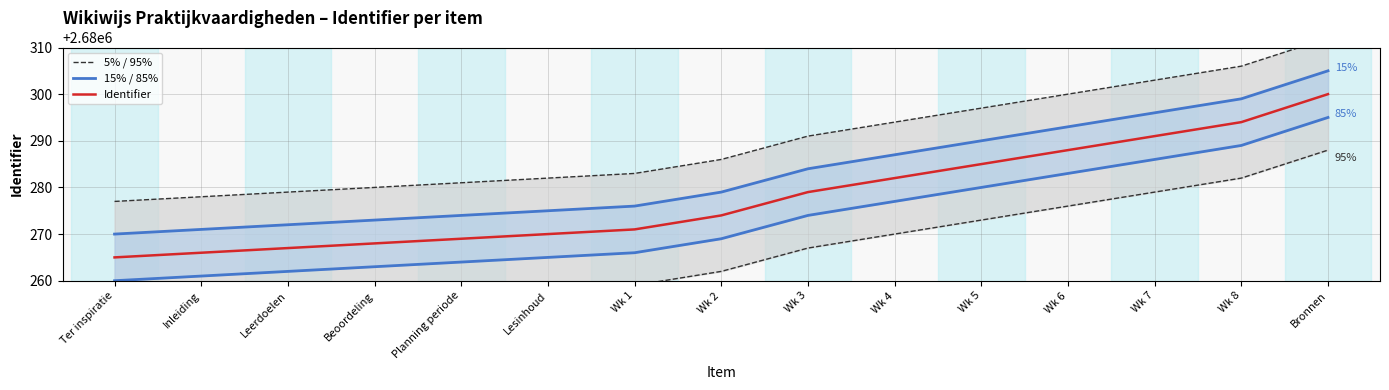

What is the value of the 15% / 85% point at the 10th from the left?

2680287